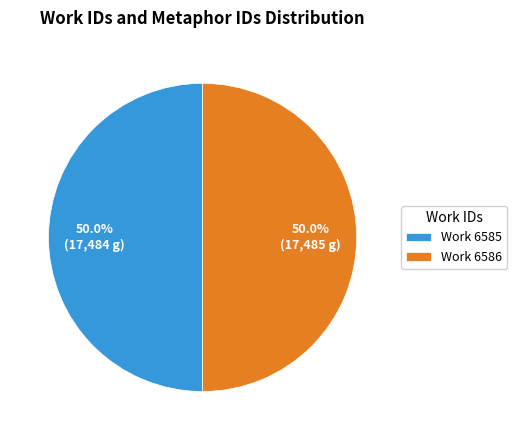

Approximately how many times larger is the value at Work 6586 compared to Work 6585?

1.0